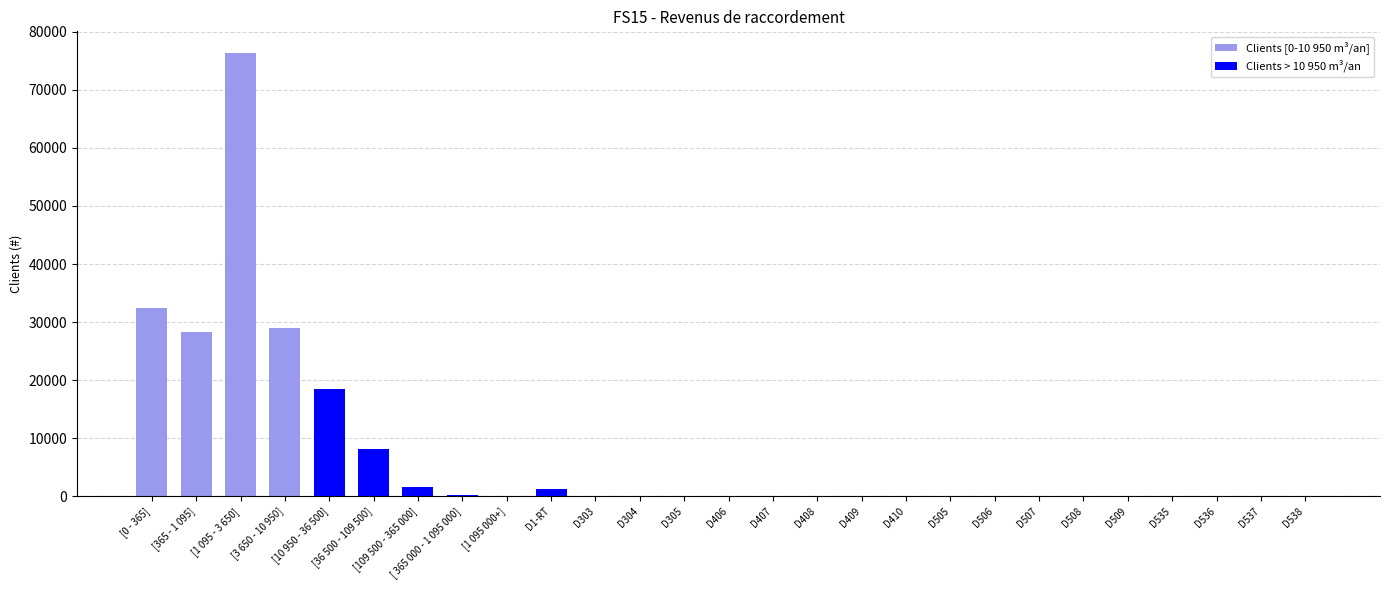

What position from the left is D407?

15